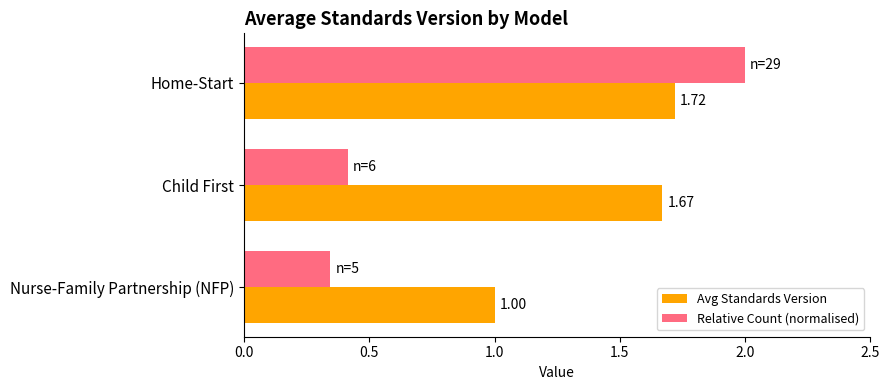

Which label corresponds to the largest value in the chart?

Home-Start